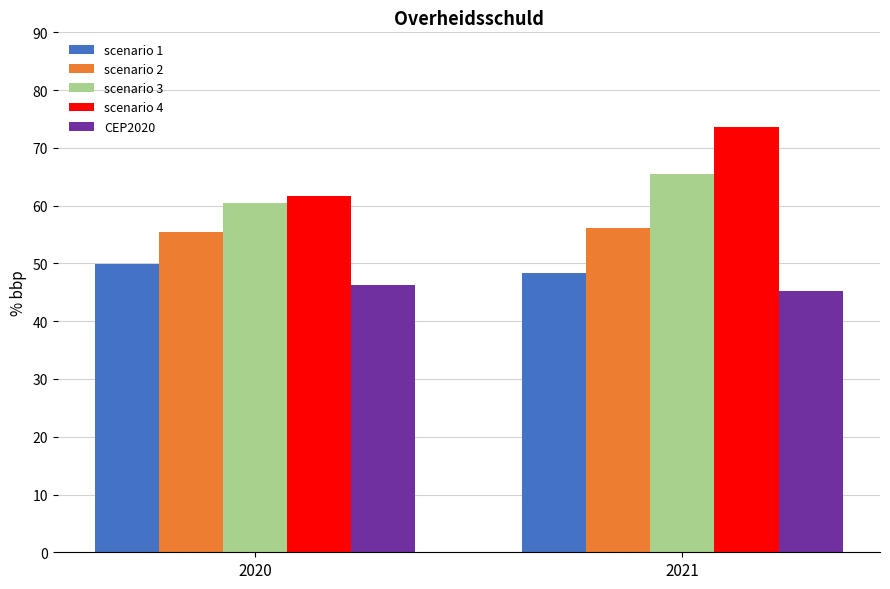

Which category has the highest value in the scenario 4 series?

2021